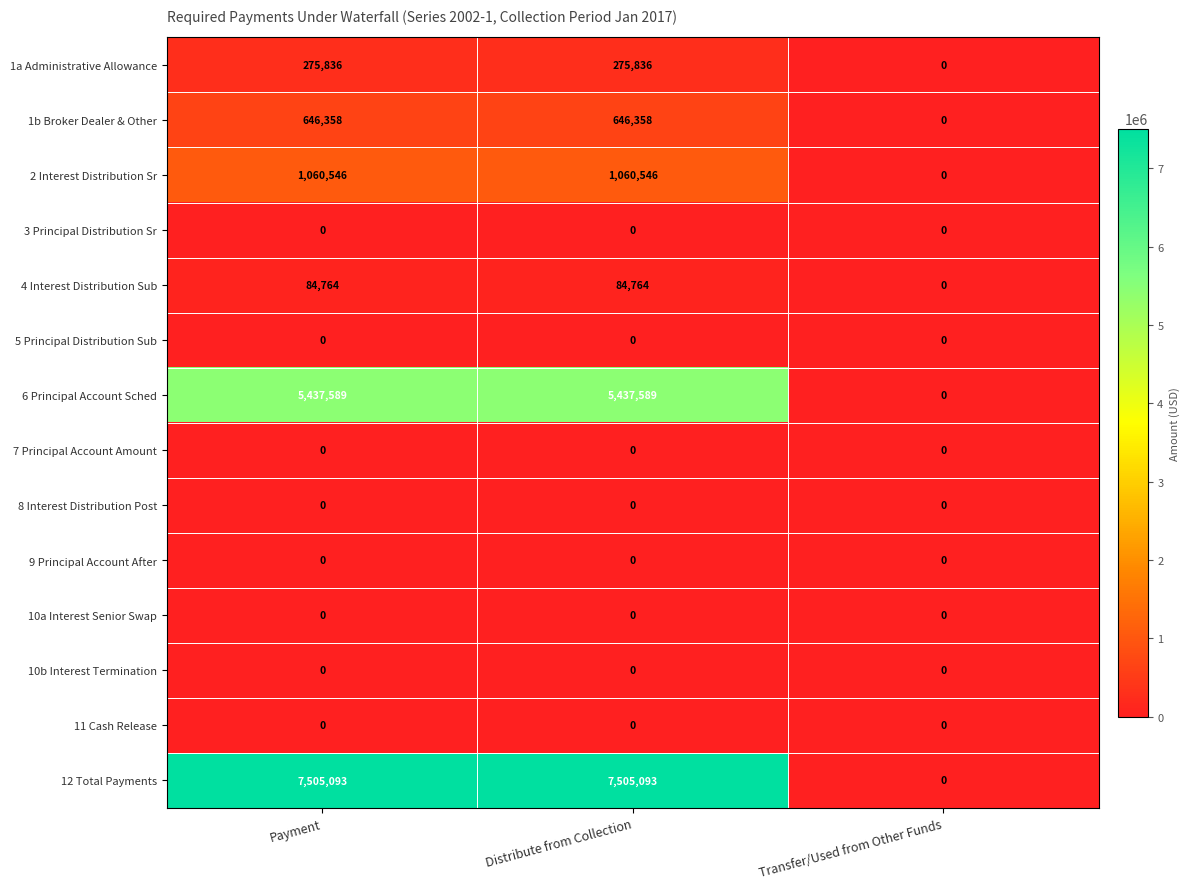

How many values in 2 Interest Distribution Sr are above zero?

2